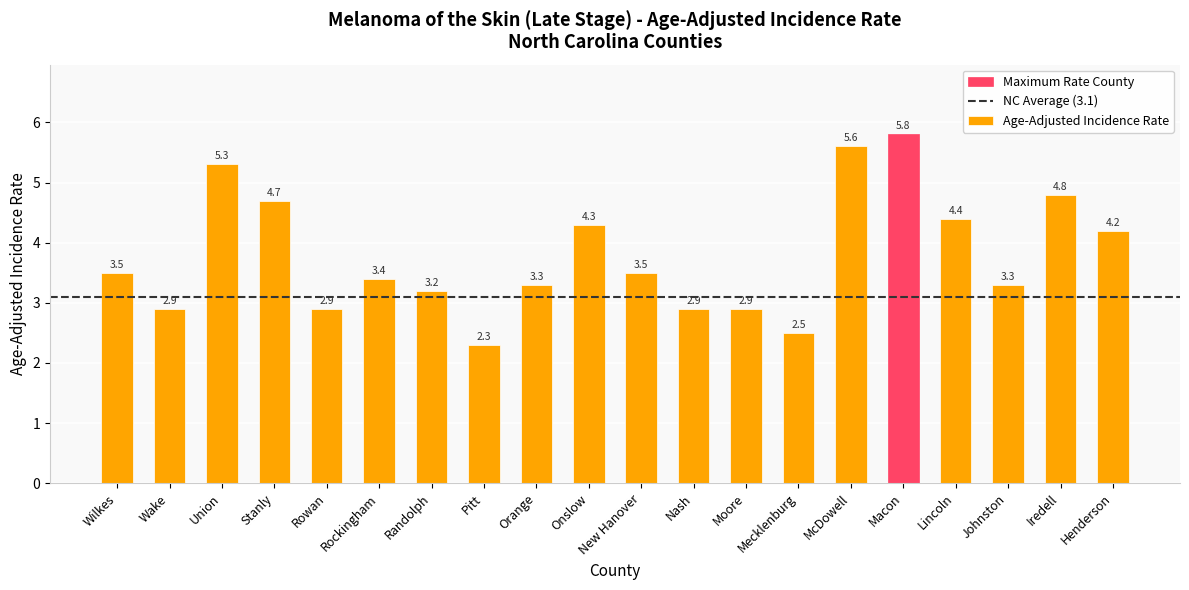

Which category has the lowest value across all series?

Pitt